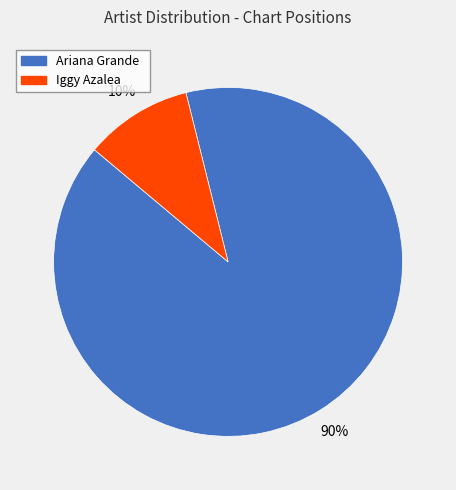

What is the smallest slice in the pie chart?

Iggy Azalea